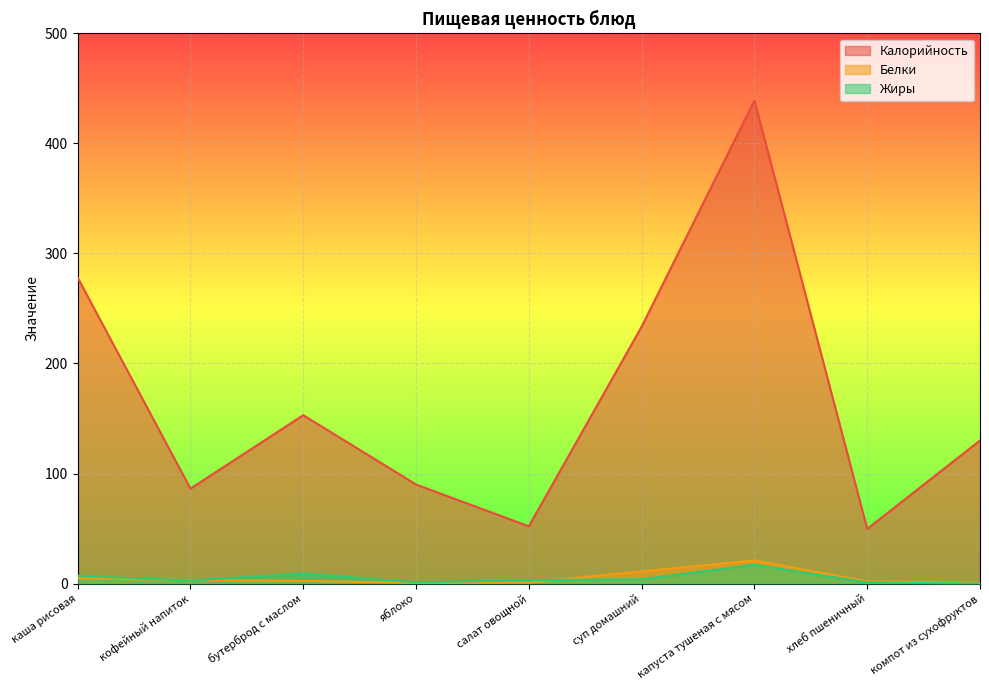

How many lines are shown in the chart?

3